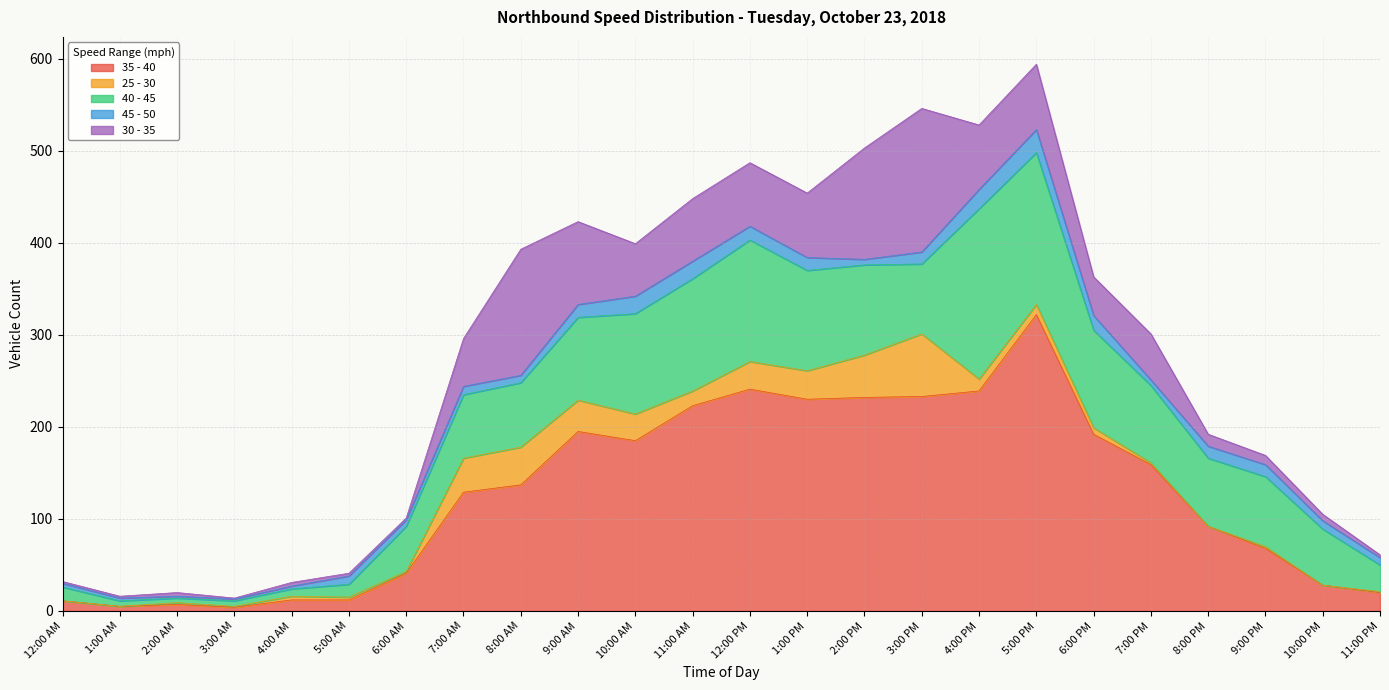

Rank the categories by 25 - 30 value from lowest to highest.

12:00 AM, 1:00 AM, 8:00 PM, 10:00 PM, 3:00 AM, 11:00 PM, 2:00 AM, 6:00 AM, 7:00 PM, 9:00 PM, 5:00 AM, 4:00 AM, 6:00 PM, 5:00 PM, 4:00 PM, 11:00 AM, 10:00 AM, 12:00 PM, 1:00 PM, 9:00 AM, 7:00 AM, 8:00 AM, 2:00 PM, 3:00 PM